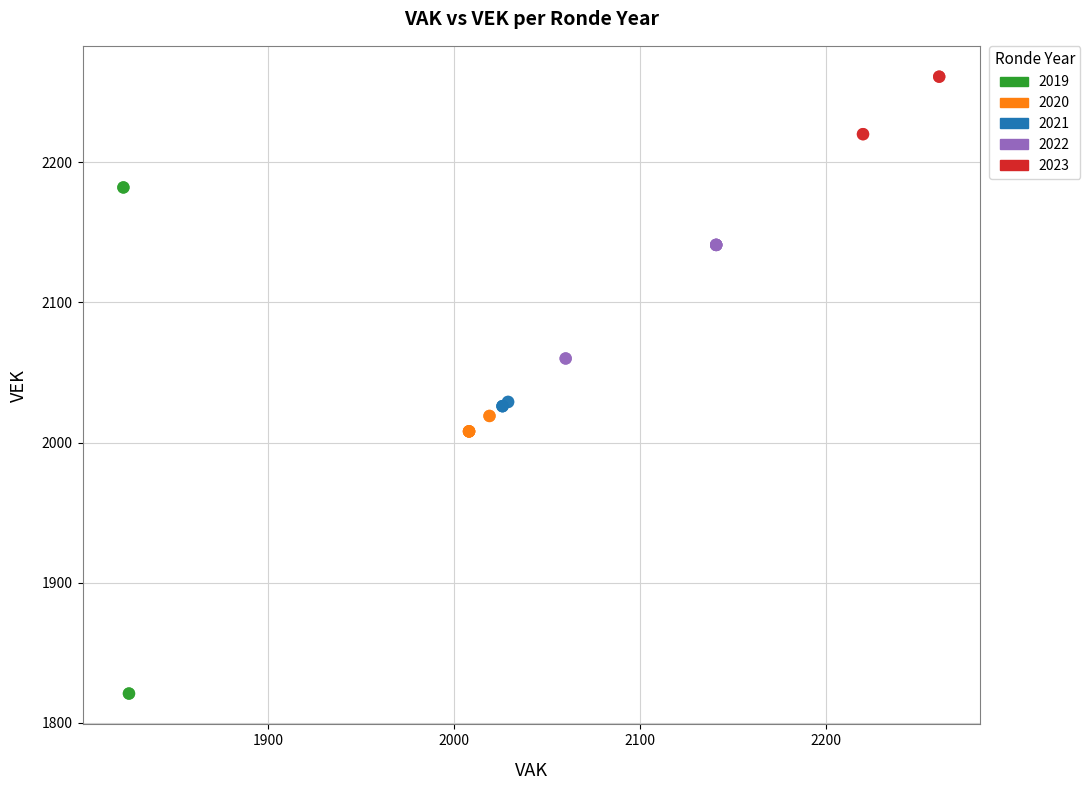

Which series contains the lowest Y value?

2019